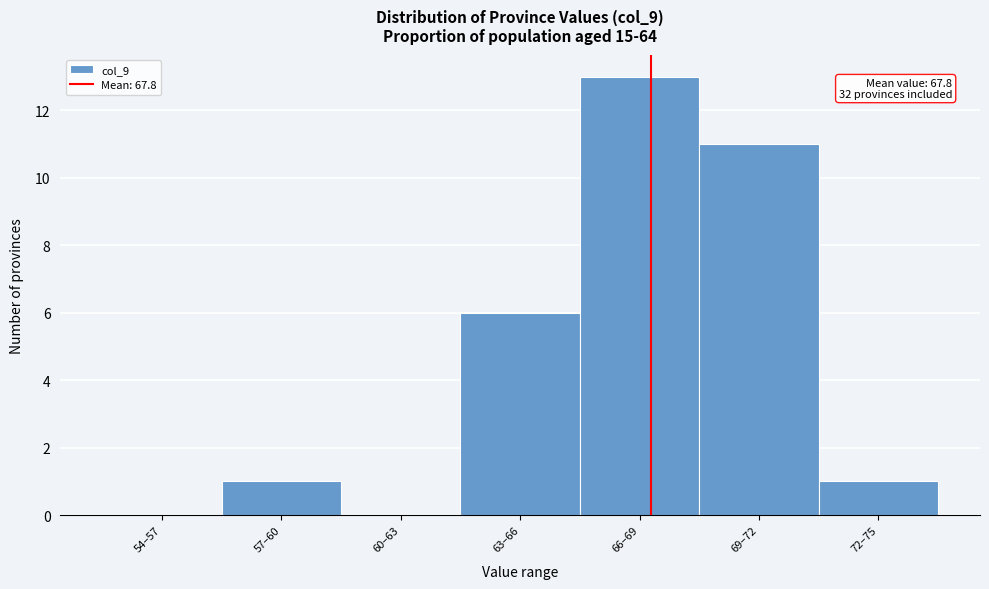

Reading right to left, list all the values displayed in this chart.

72–75=1	69–72=11	66–69=13	63–66=6	60–63=0	57–60=1	54–57=0